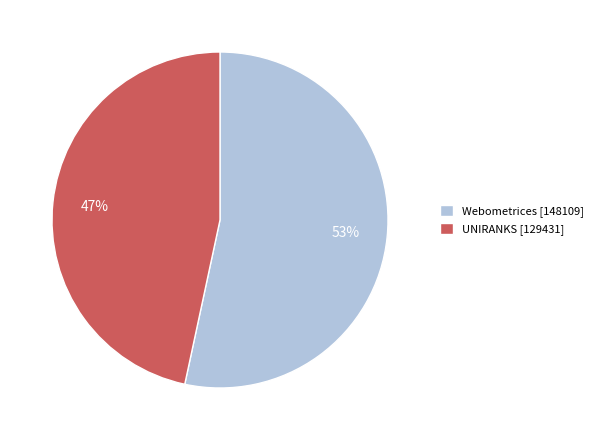

Is the sum of Webometrices [148109] and UNIRANKS [129431] greater than half?

Yes